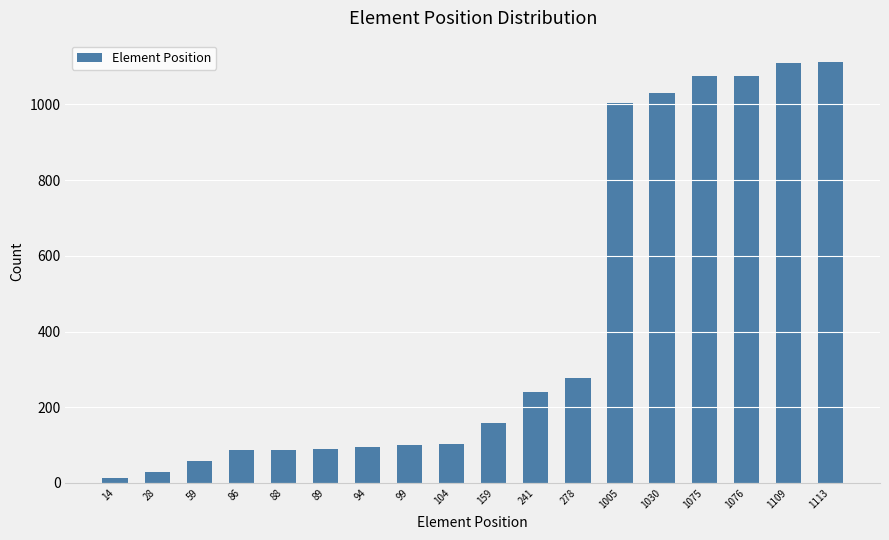

What is the sum of all values?

7747